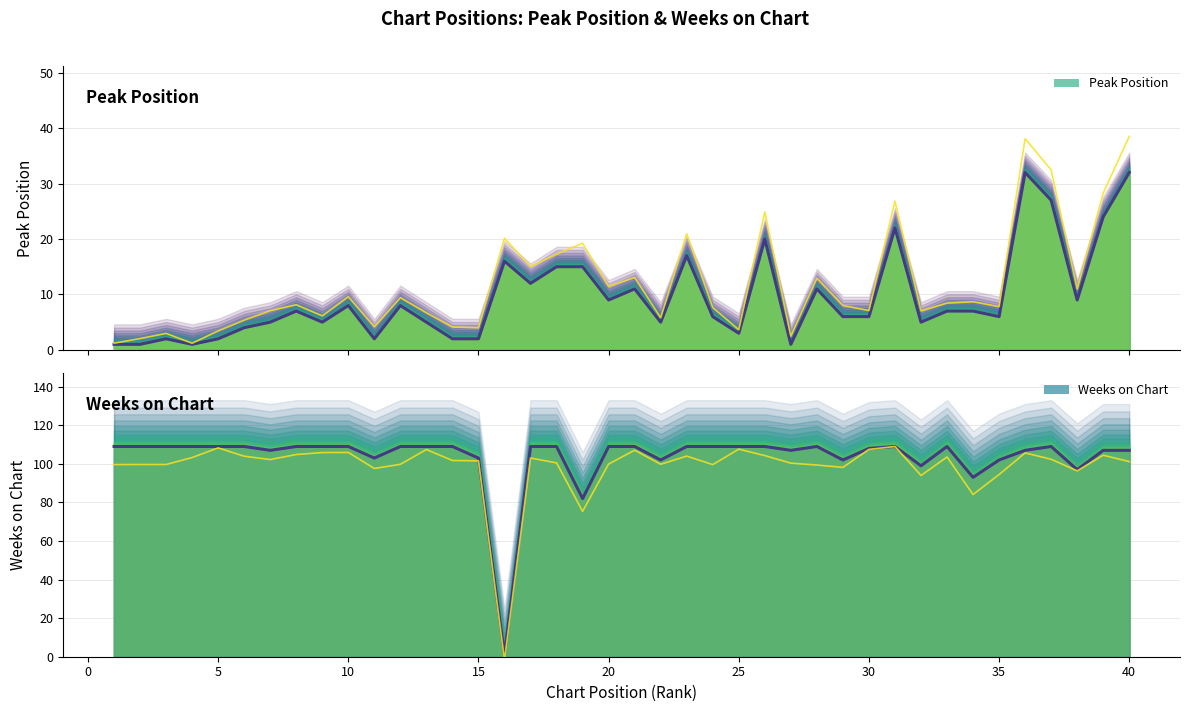

How many data points does each series have?

40